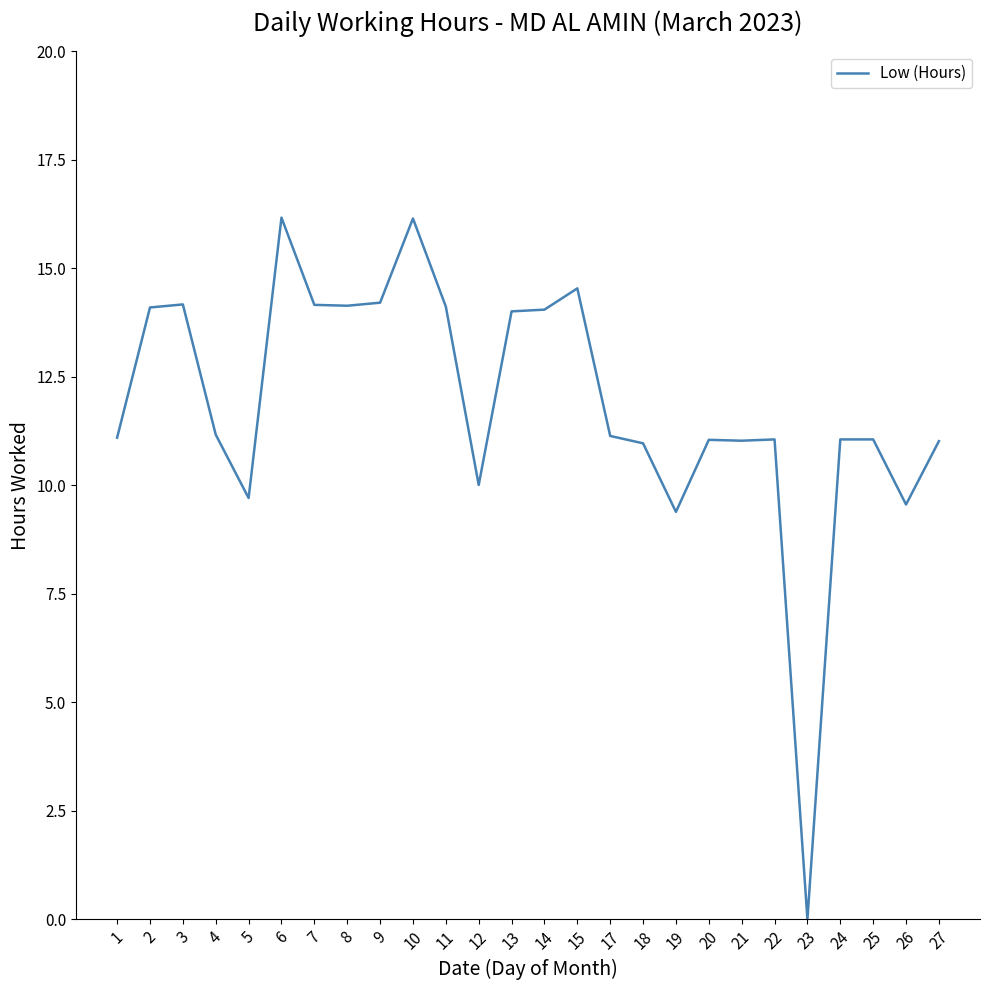

How many lines are shown in the chart?

1